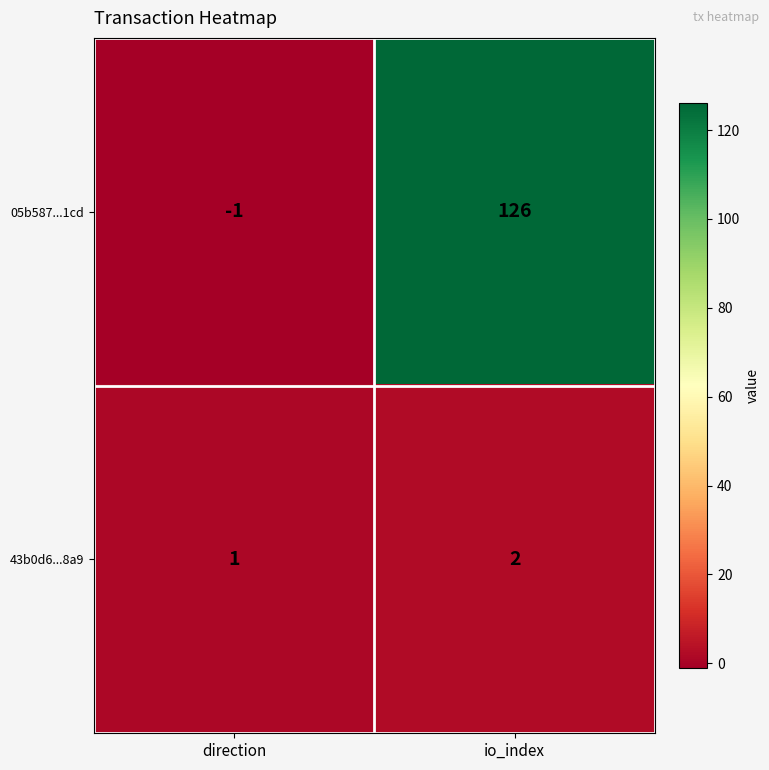

At which category does the chart reach its minimum across all series?

direction